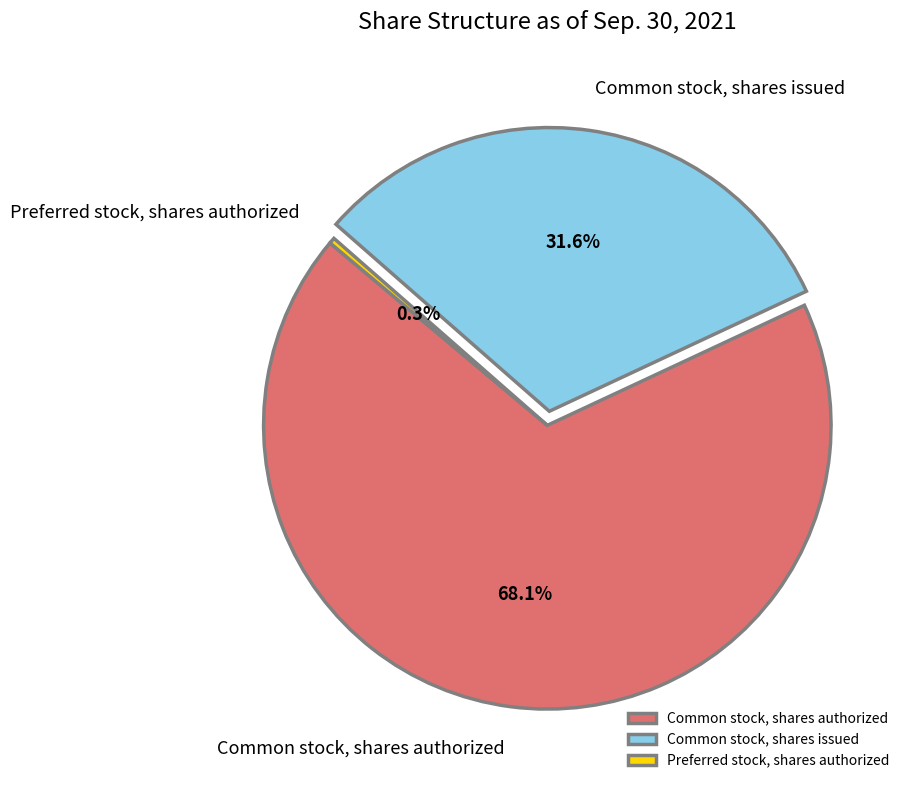

Which slice represents more than half of the pie?

Common stock, shares authorized